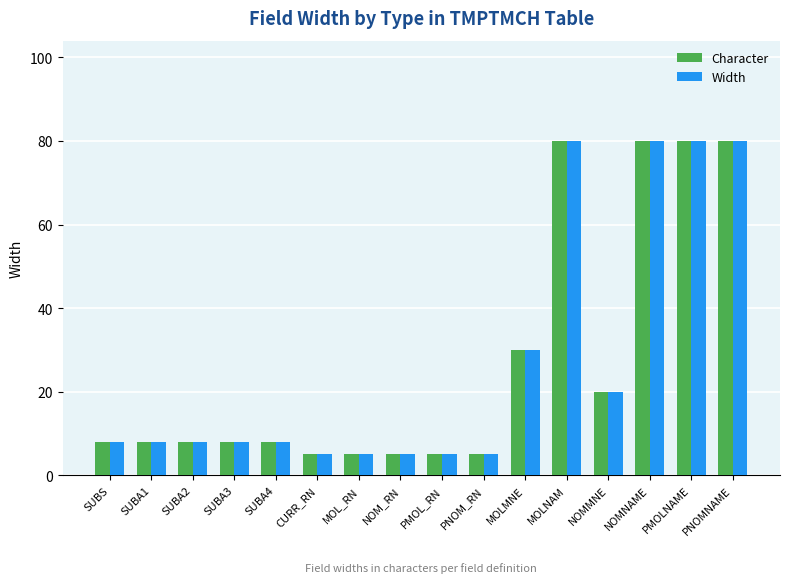

What is the value of the Character bar at the 8th from the left?

5